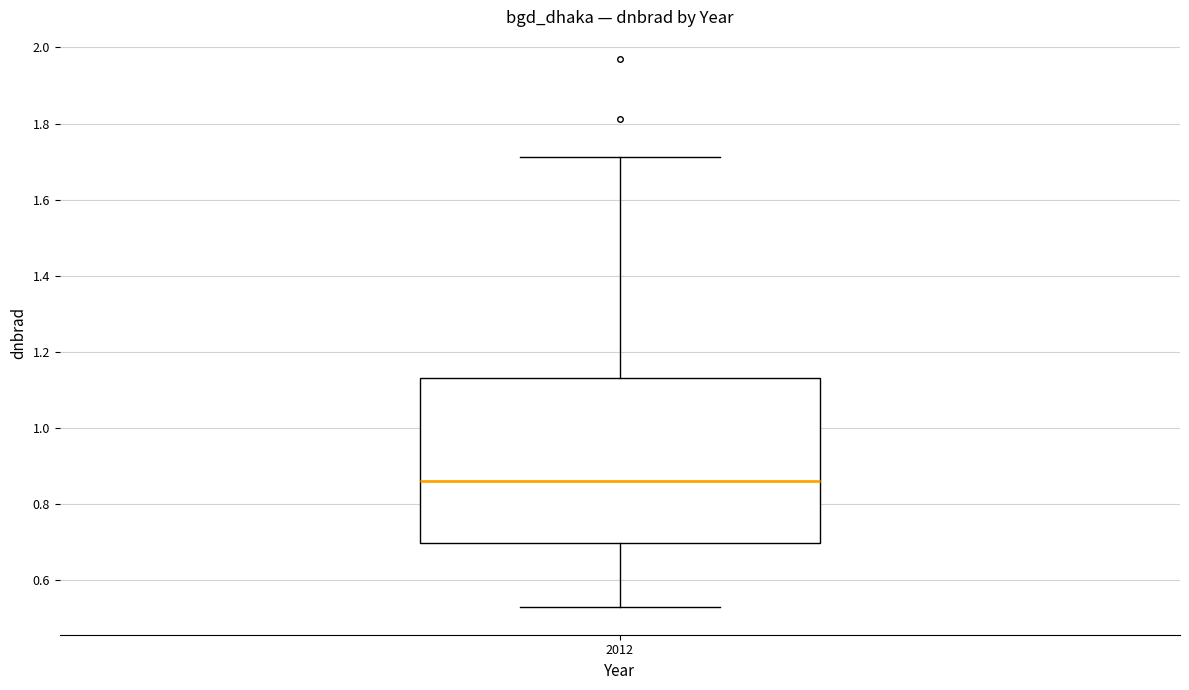

Read this box plot against the y-axis: the position of the median line, the range covered by the box, and the ends of both whiskers. The values are not printed on the chart, so give them approximately, as read against the axis.

median 0.86, box 0.70 to 1.14, whiskers 0.52 to 1.72